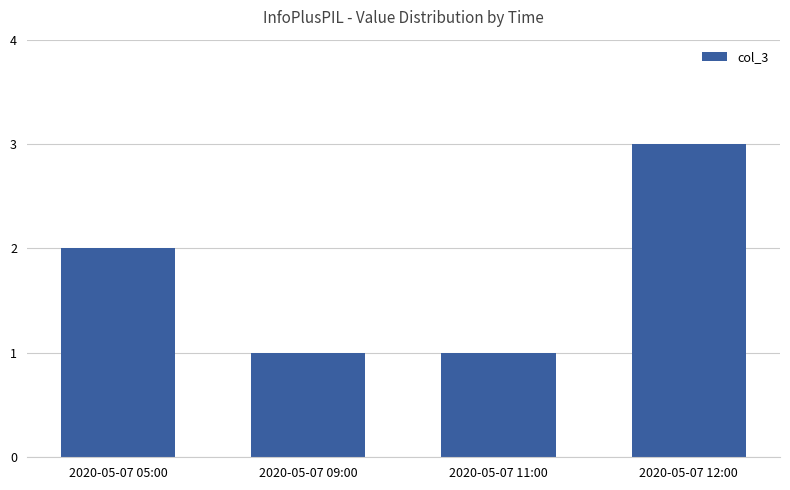

Where is the data nearest to the value 2?

2020-05-07 05:00